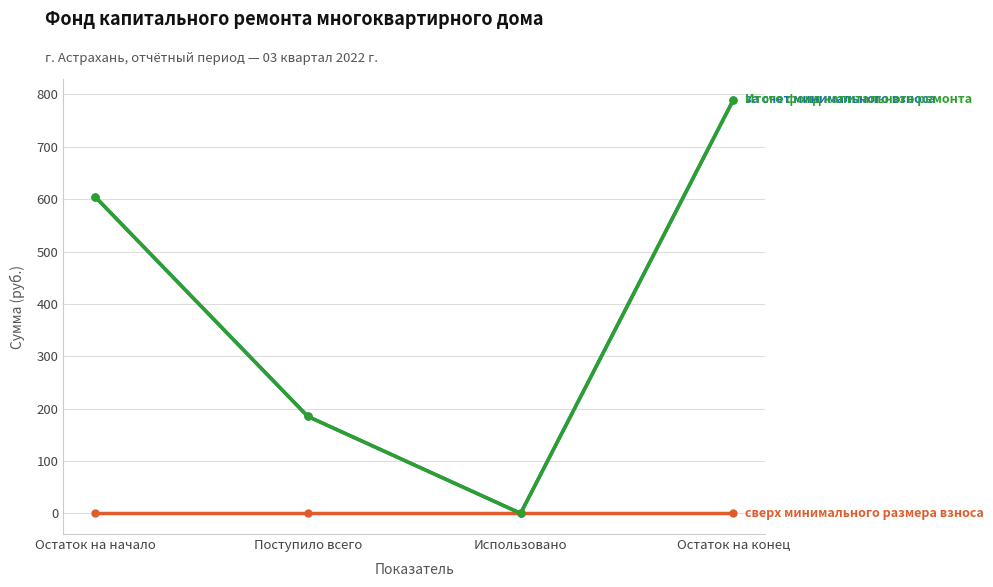

Is this an area chart (filled region under the line)?

No